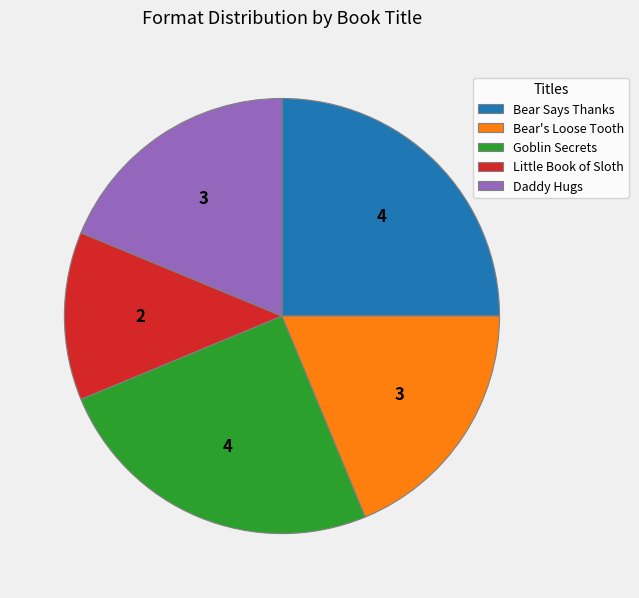

What is the ratio of the value at Goblin Secrets to the value at Daddy Hugs?

1.3